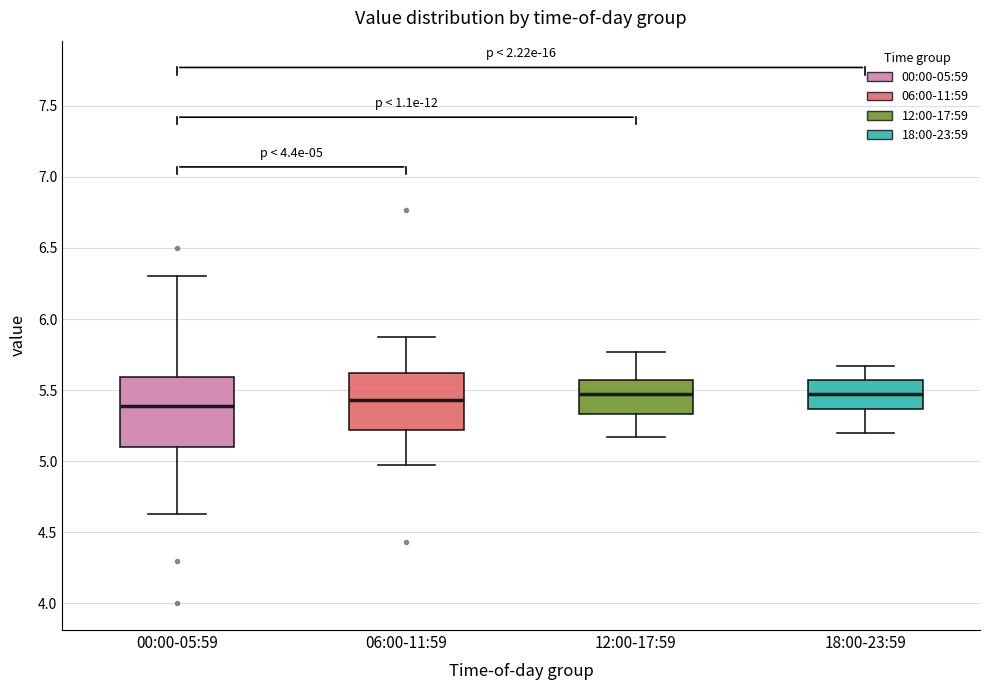

Which box is the tallest, from its lower edge to its upper edge?

00:00-05:59